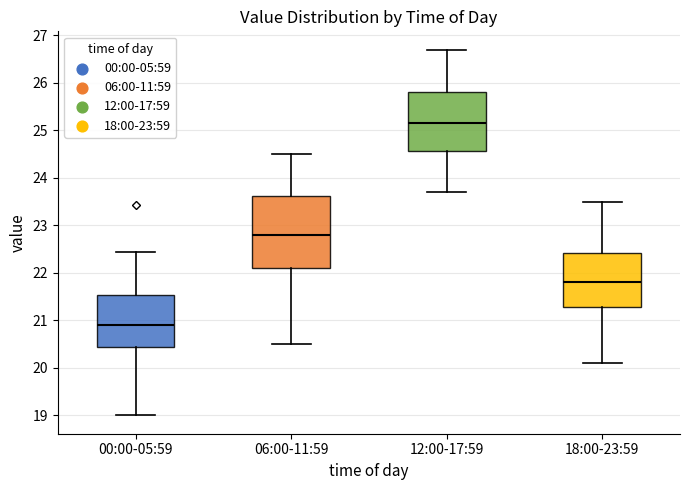

Where is the upper edge of the box for 00:00-05:59 on the y-axis? The values are not printed on the chart, so give them approximately, as read against the axis.

21.5